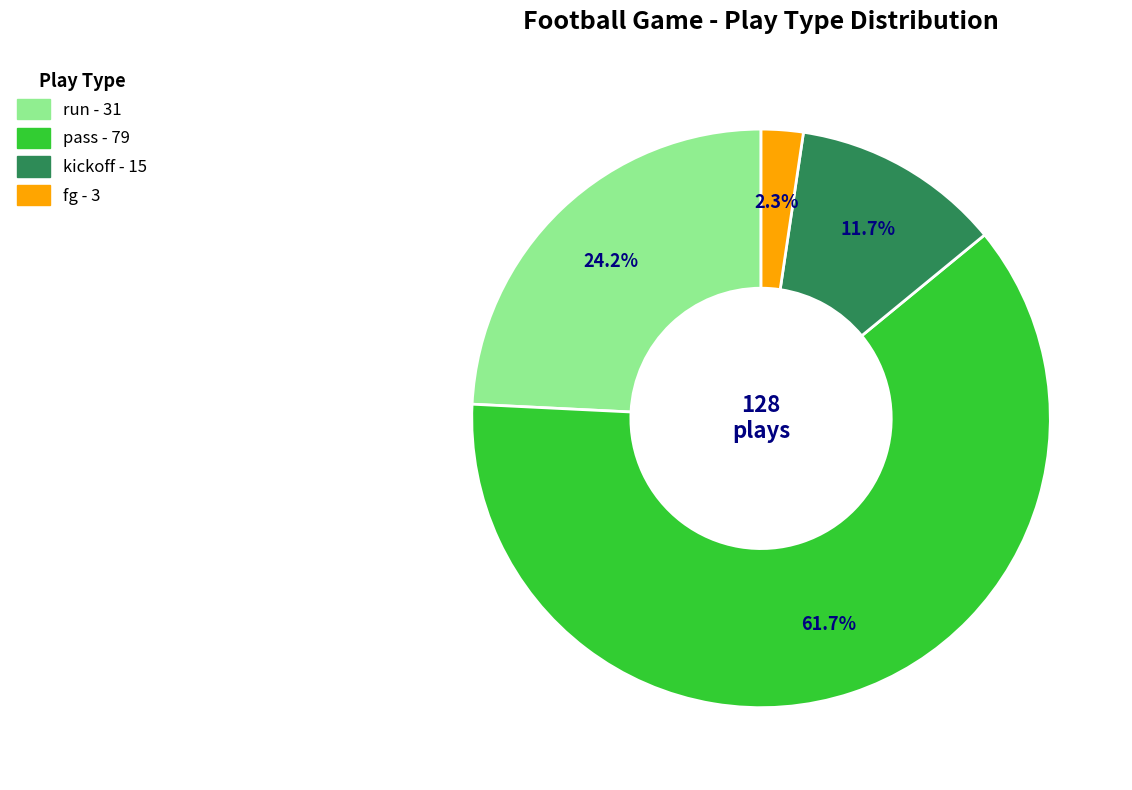

Which slice is the largest?

pass